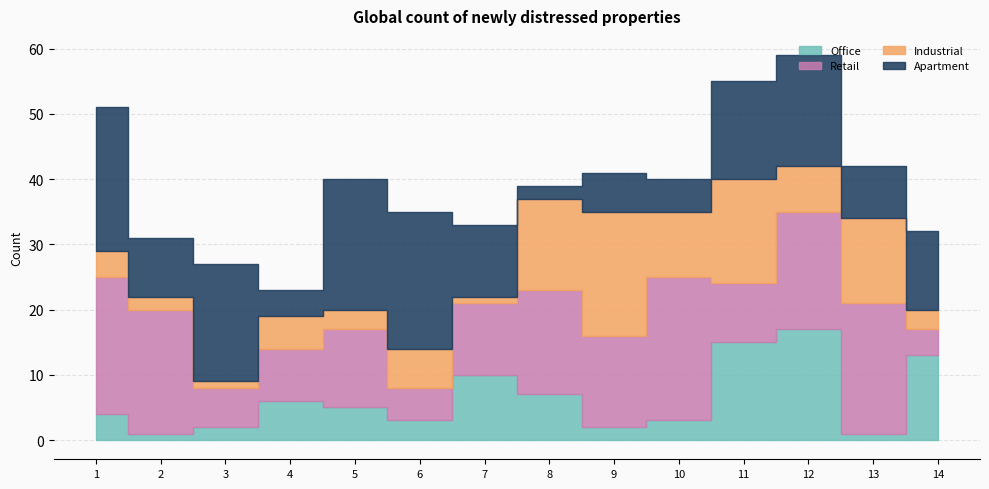

At how many categories does at least one series exceed 19?

5